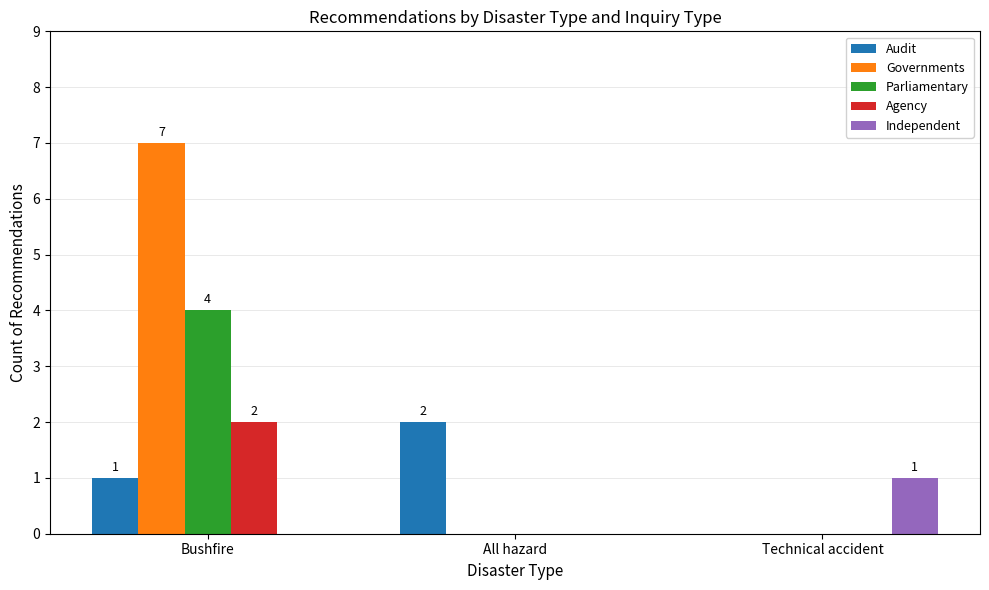

How many positive values does the Audit series have?

2